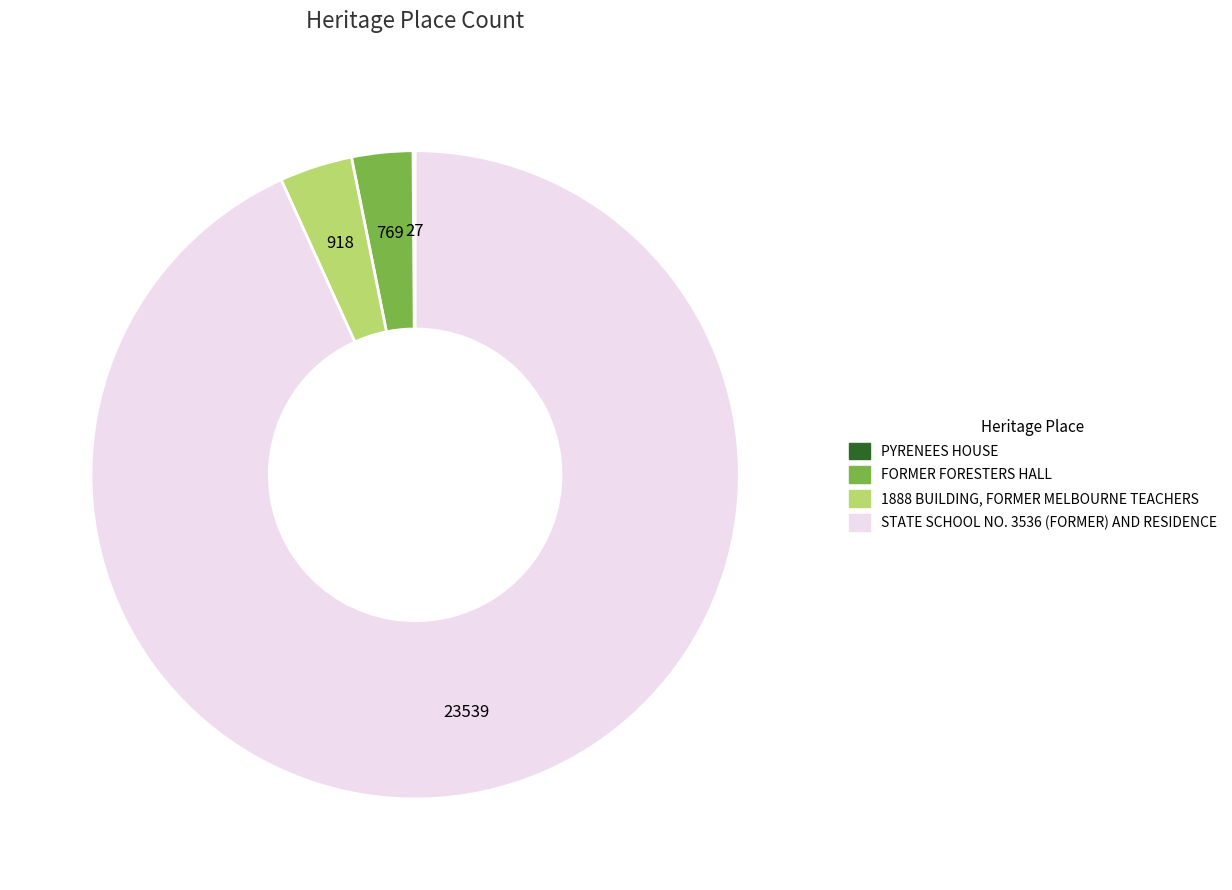

What is the largest slice in the pie chart?

STATE SCHOOL NO. 3536 (FORMER) AND RESIDENCE